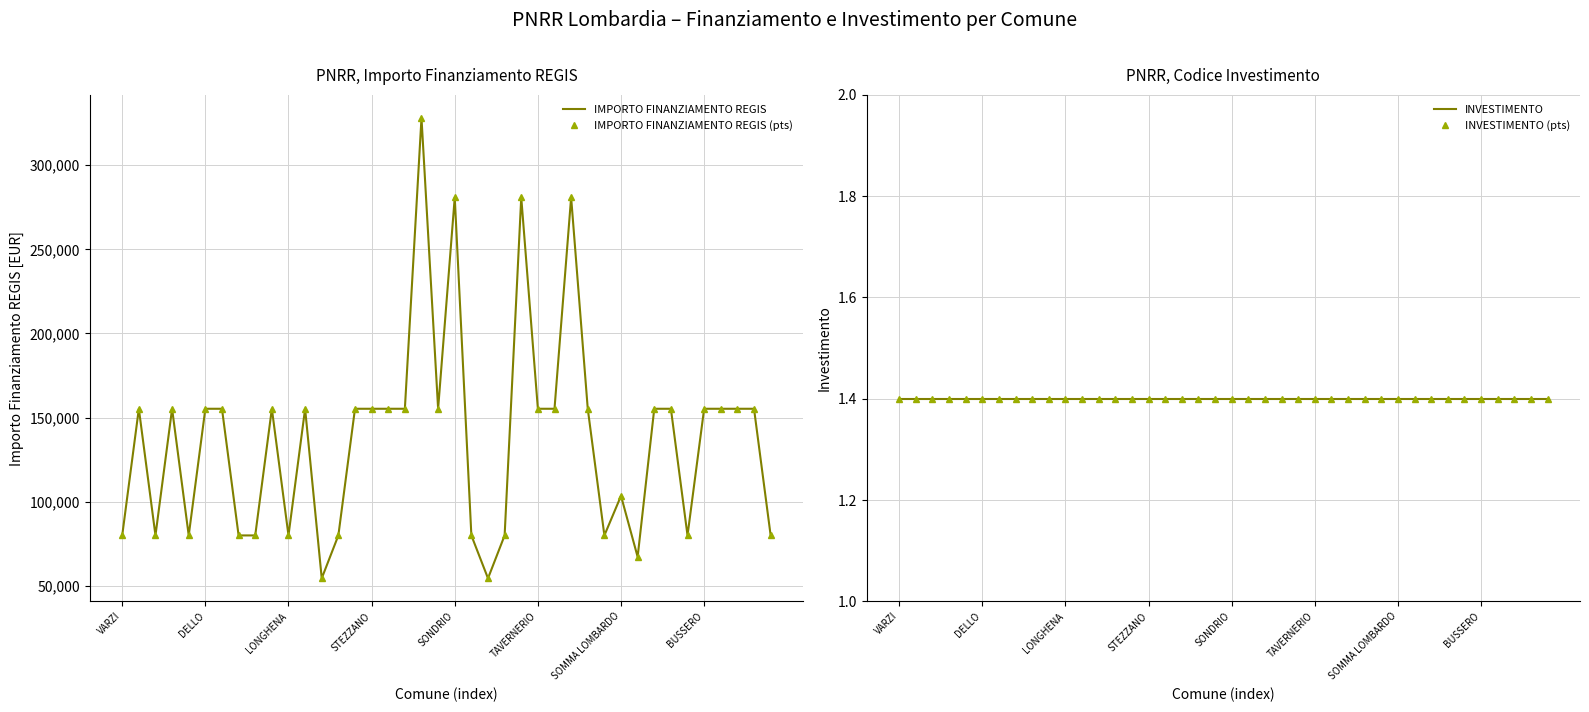

The value of IMPORTO FINANZIAMENTO REGIS (pts) at 22 is 22233.5. True or false?

False